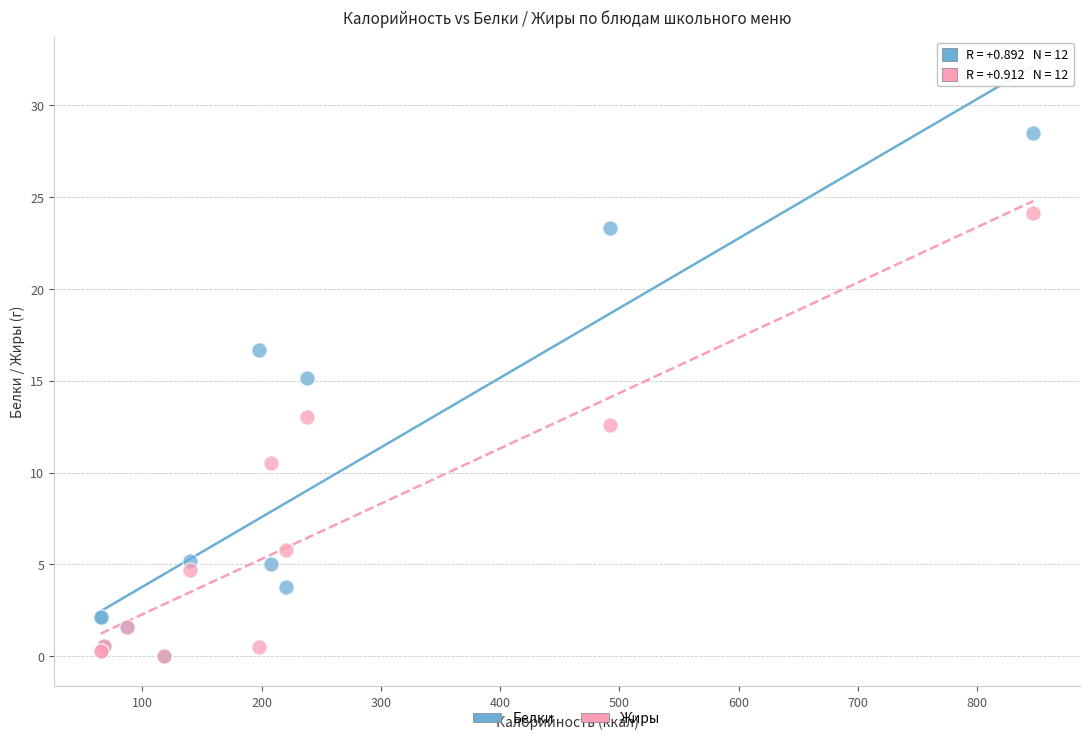

In the Жиры series, what Y value is closest to 12?

12.6